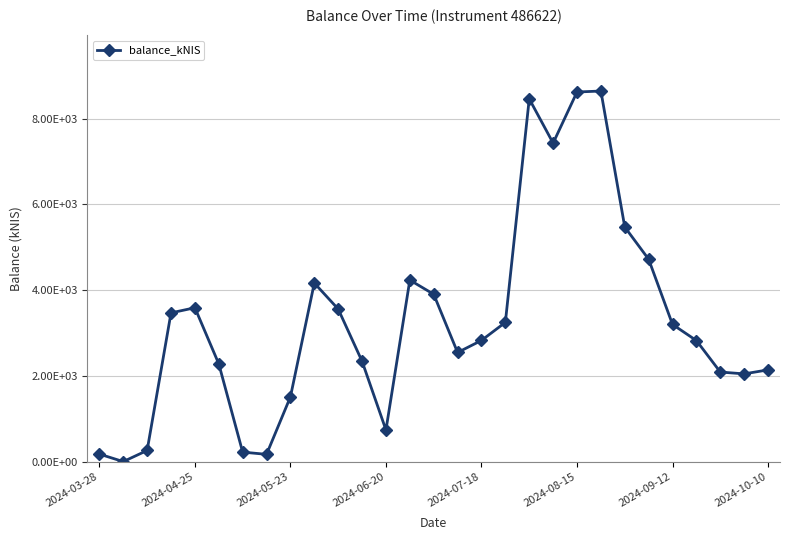

How many series are shown in this chart?

1